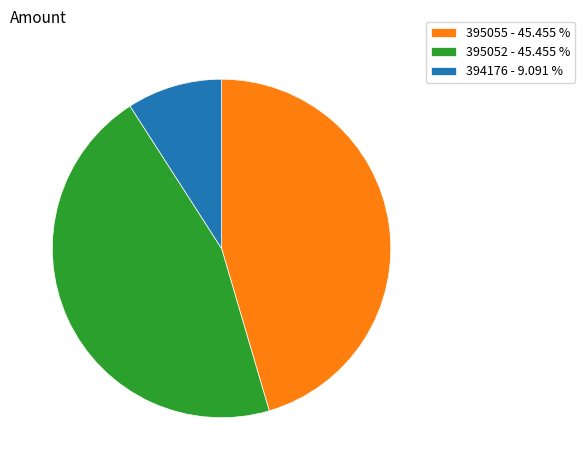

Between 395055 - 45.455 % and 394176 - 9.091 %, which is larger?

395055 - 45.455 %